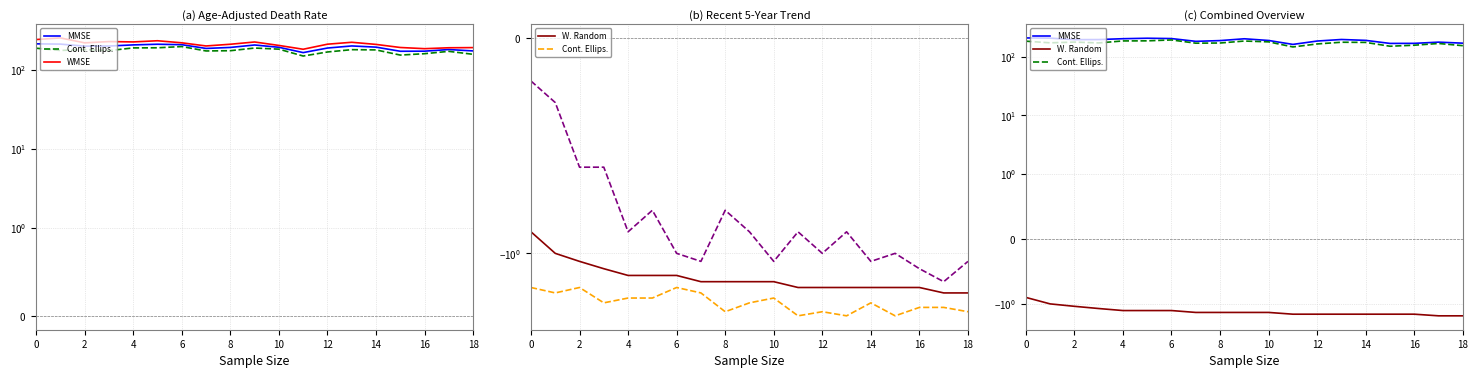

Which category has the lowest value across all series?

17